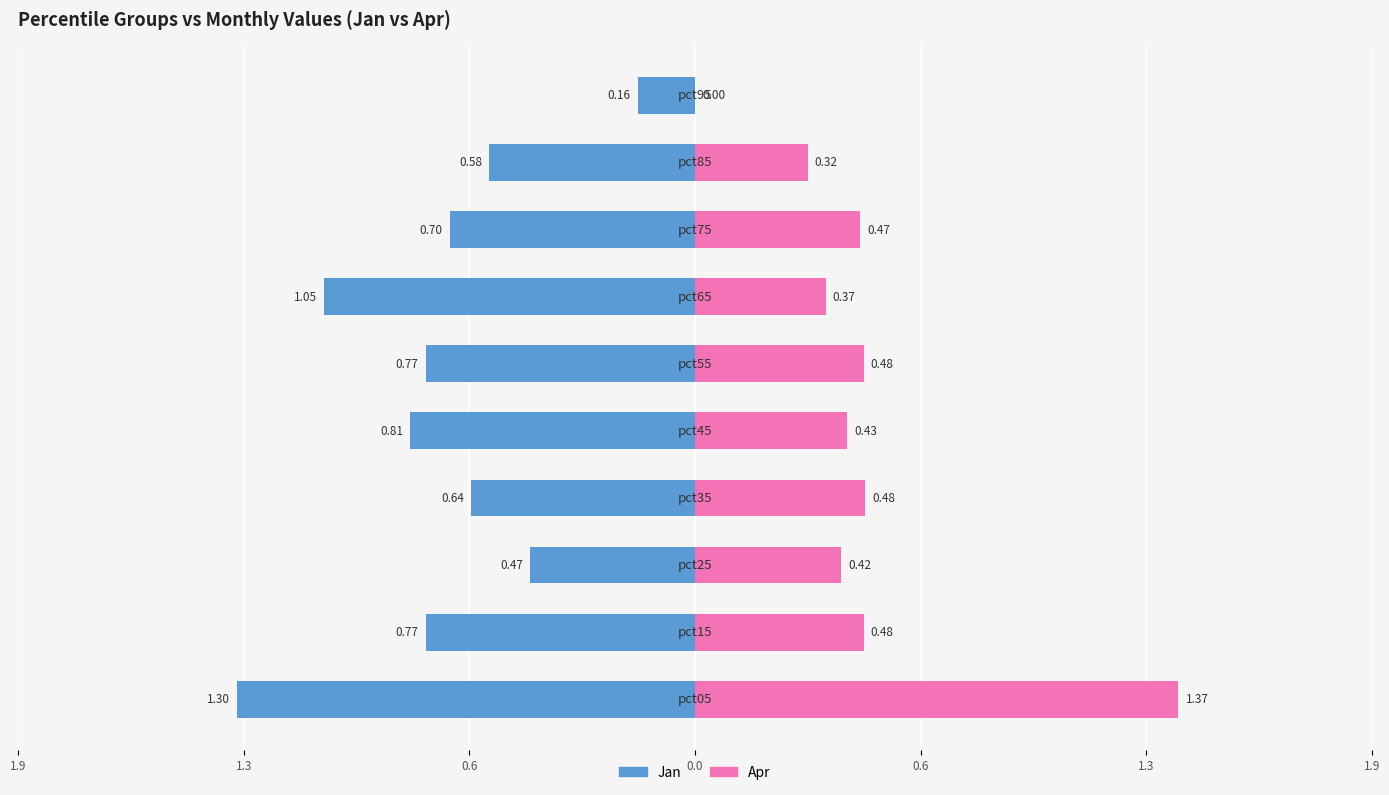

How many series are shown in this chart?

2